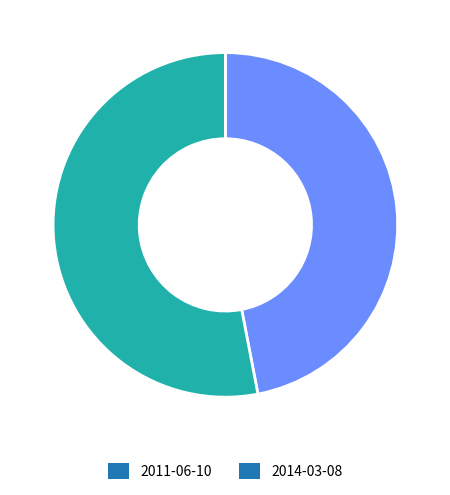

Rank the categories by value from highest to lowest.

2014-03-08, 2011-06-10